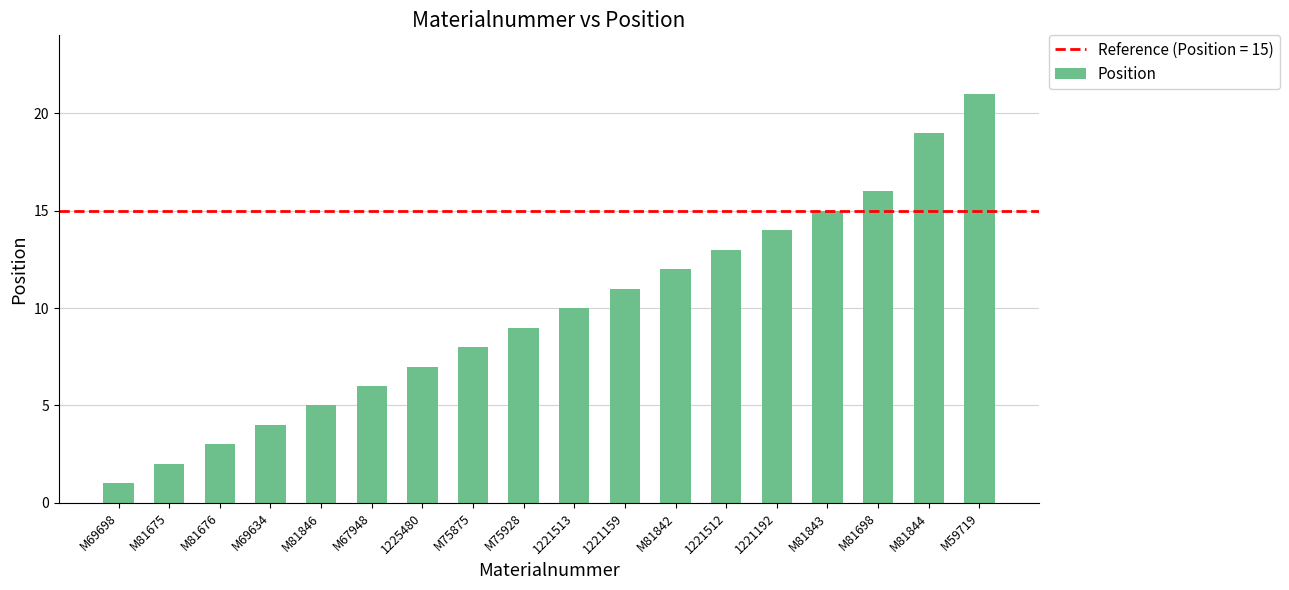

What is the value of the 17th bar from the left?

19